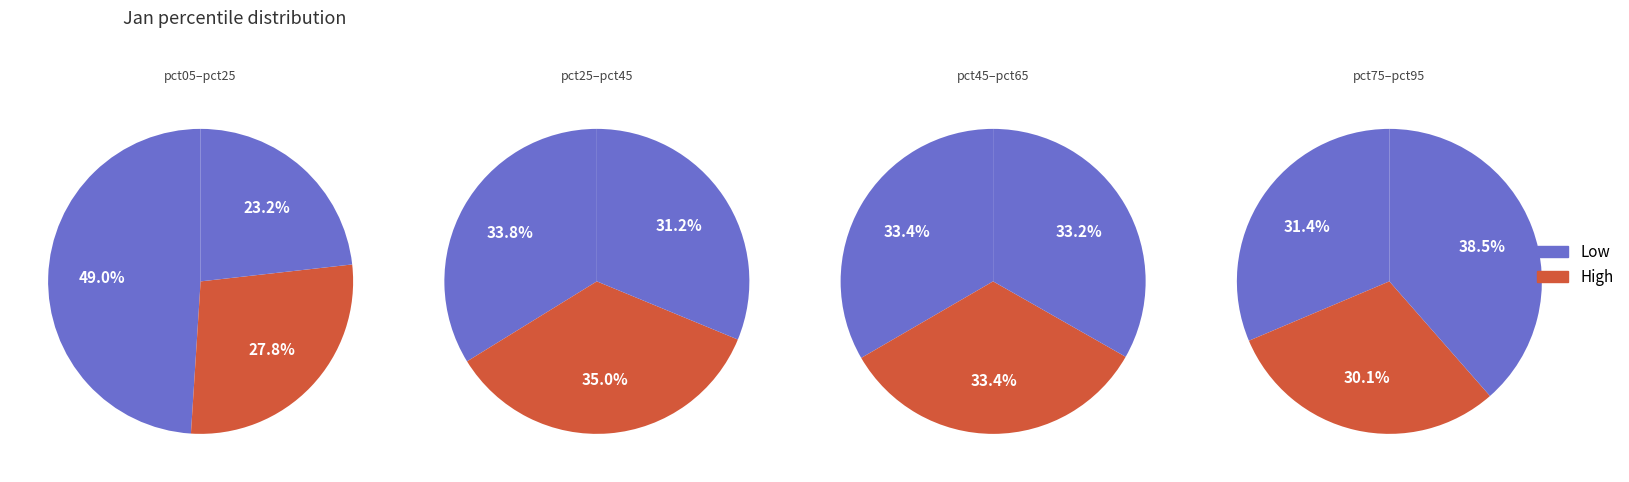

Is there a majority slice in this chart?

No